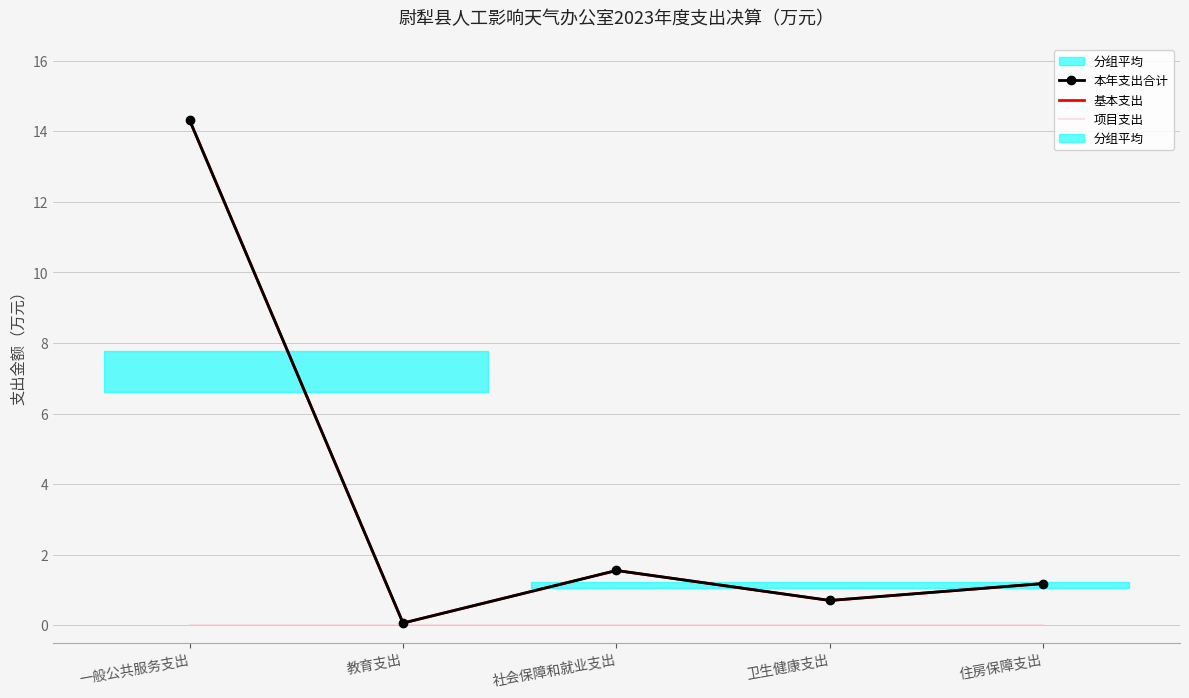

What is the sum of the 本年支出合计 values at 住房保障支出 and 教育支出?

1.2